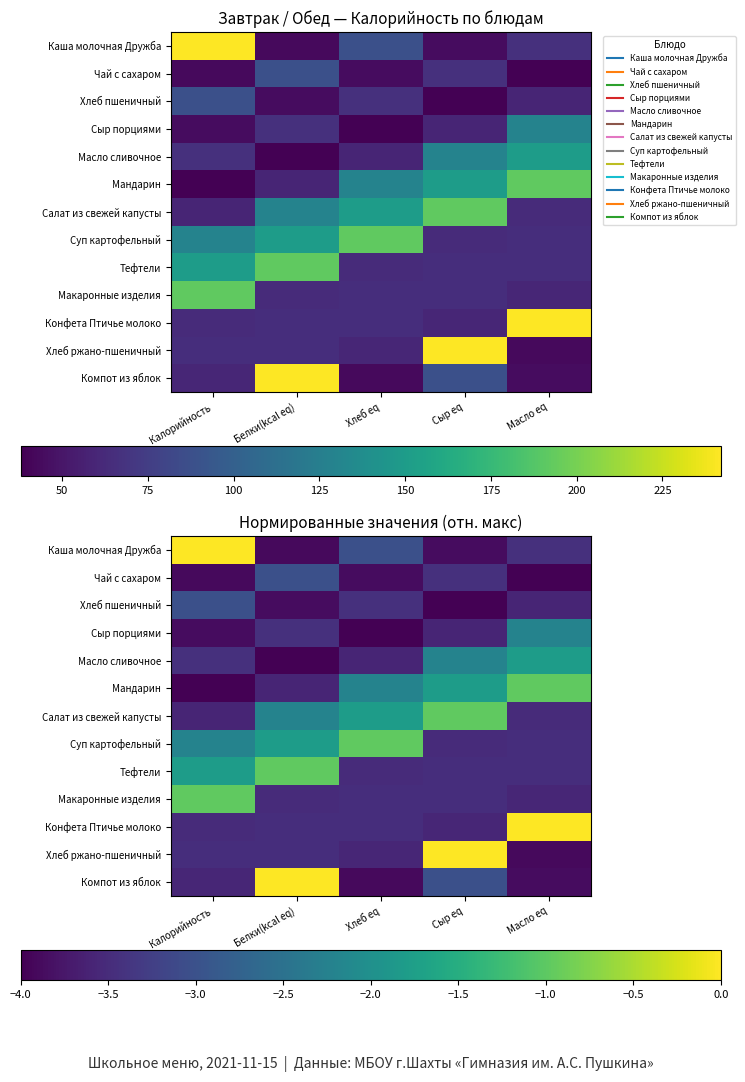

Is it true that Макаронные изделия equals -3.5 at Белки(kcal eq)?

True